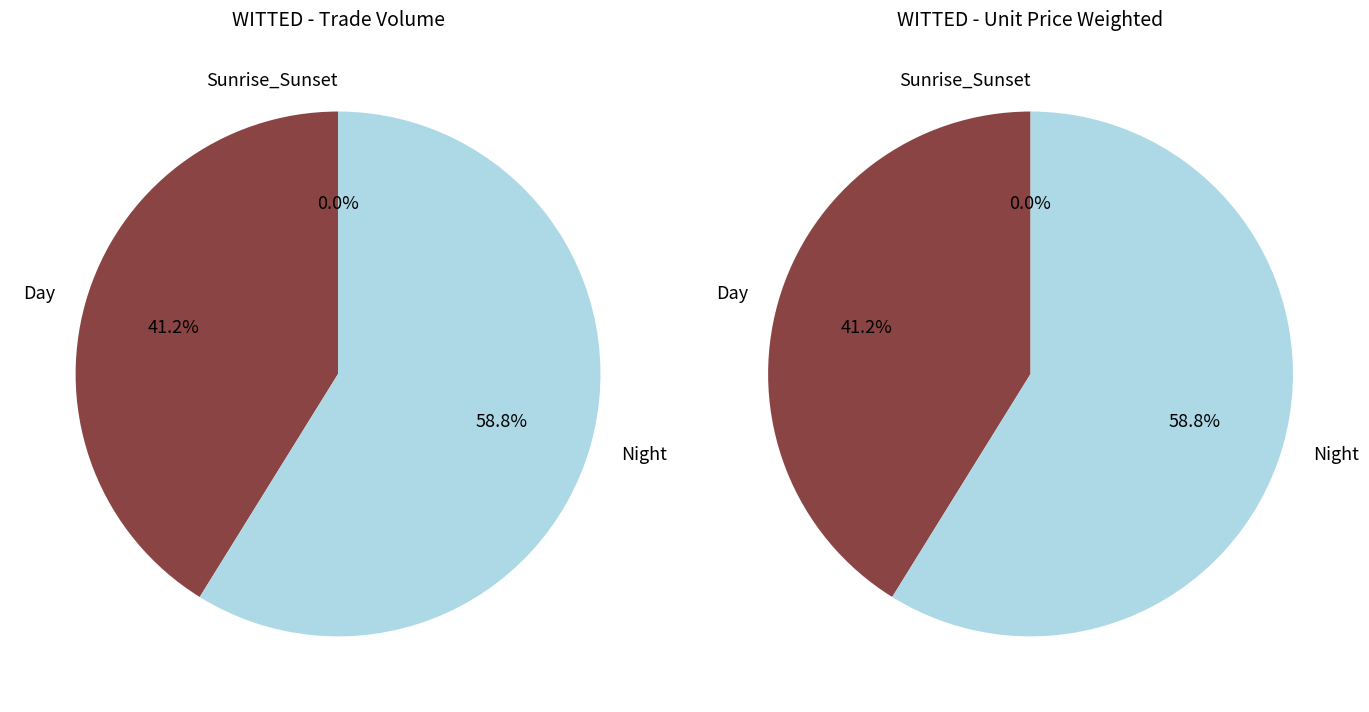

The 12:01:18 slice represents 18% of the pie. True or false?

False